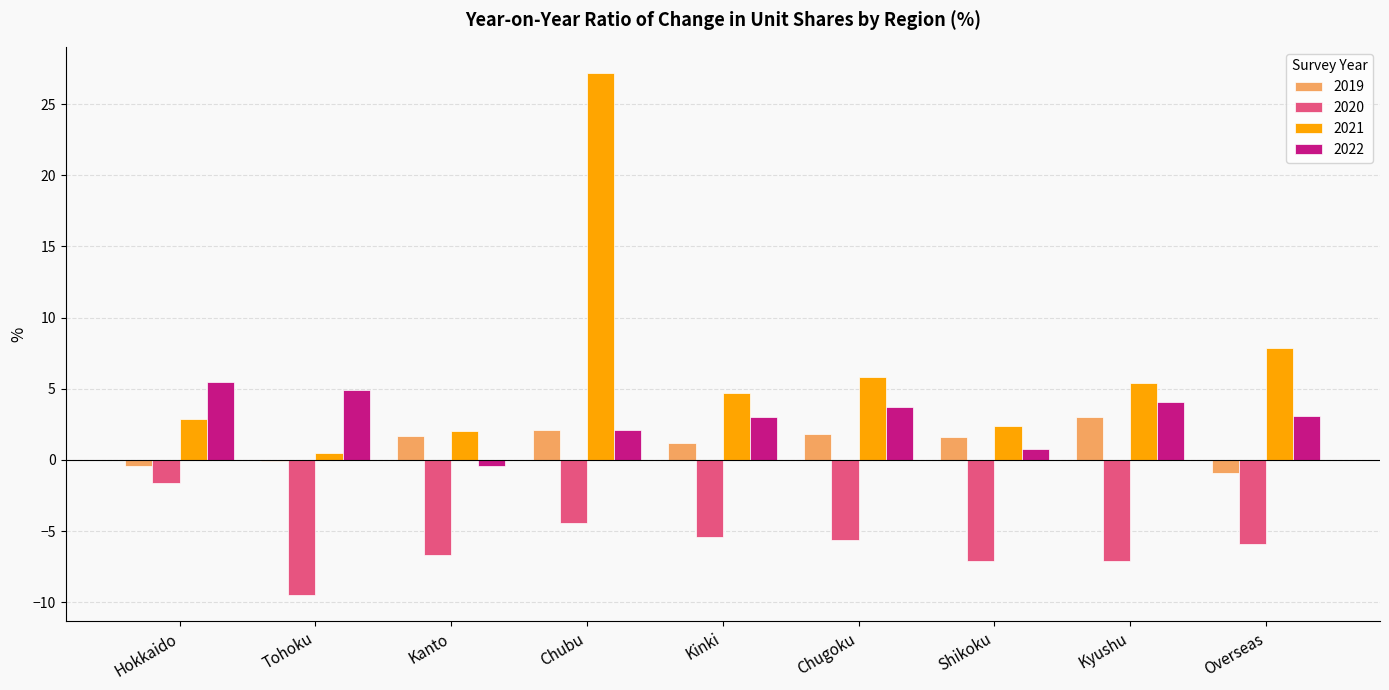

The value of 2021 at Chugoku is 10.4. True or false?

False